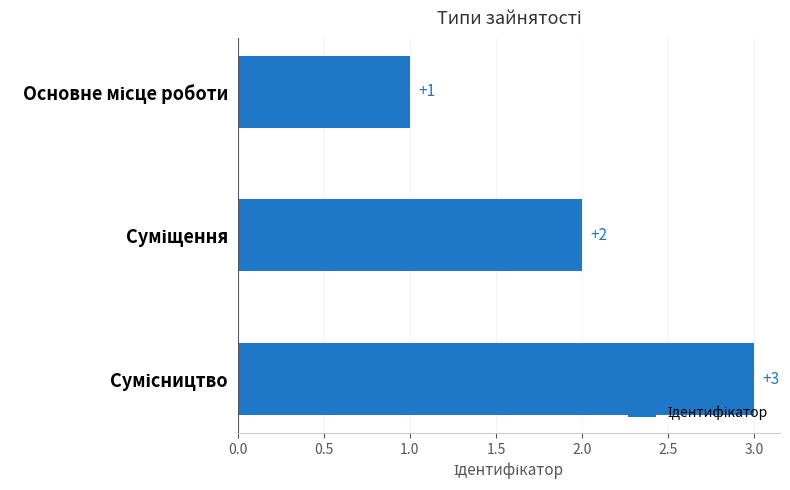

Are the bars grouped side by side (vs. stacked)?

No